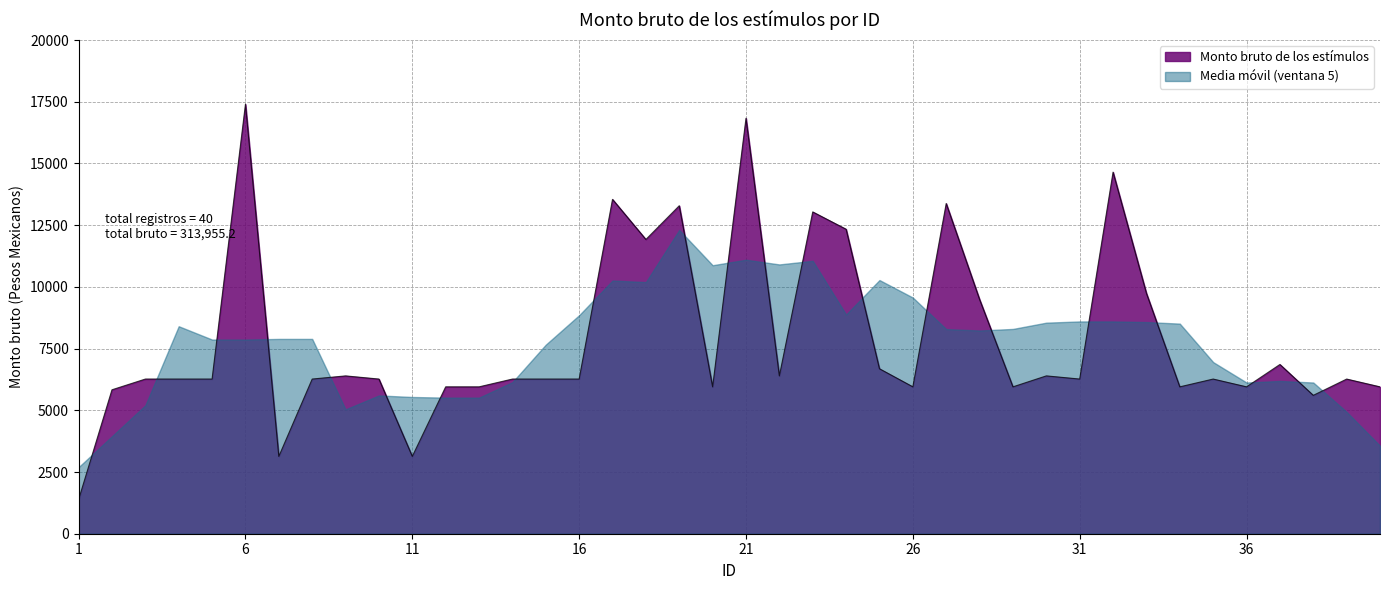

Reading left to right, list all the values displayed in this chart.

1=1384.0	2=5831.7	3=6266.1	4=6266.1	5=6266.1	6=17399.7	7=3133.2	8=6266.1	9=6394.2	10=6266.1	11=3133.2	12=5950.5	13=5950.5	14=6266.1	15=6266.1	16=6266.1	17=13545.0	18=11921.4	19=13287.0	20=5950.5	21=16830.9	22=6394.2	23=13036.5	24=12335.4	25=6682.8	26=5950.5	27=13377.6	28=9492.0	29=5950.5	30=6394.2	31=6266.1	32=14648.4	33=9740.4	34=5950.5	35=6266.1	36=5950.5	37=6856.8	38=5605.5	39=6266.1	40=5950.5